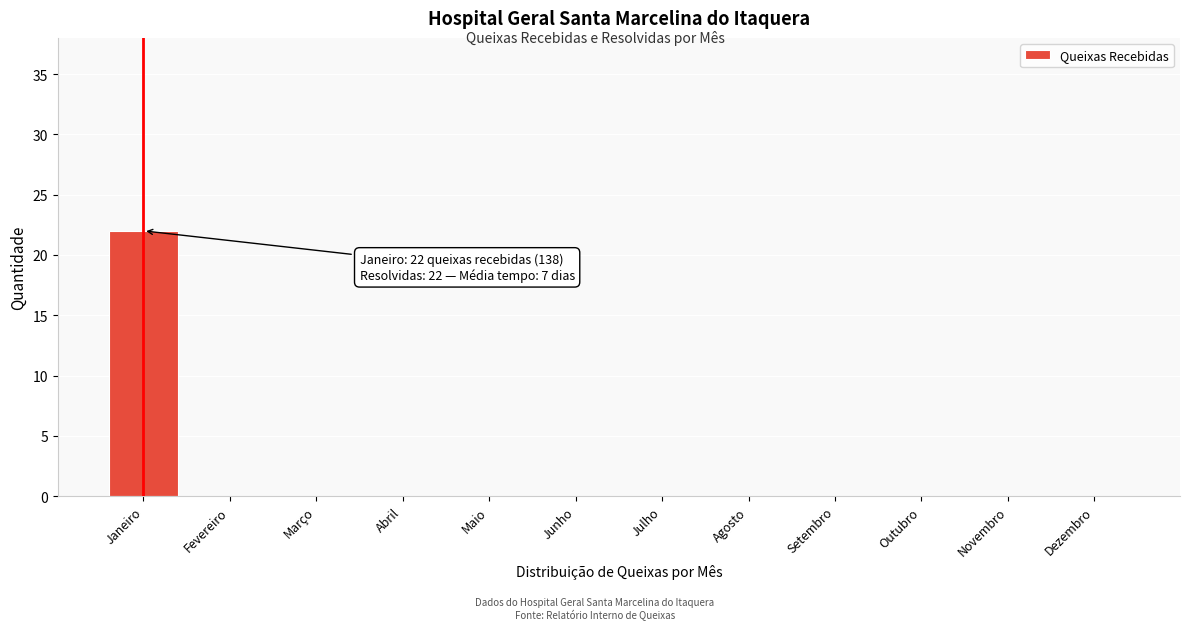

Reading left to right, list all the values displayed in this chart.

Janeiro=22	Fevereiro=0	Março=0	Abril=0	Maio=0	Junho=0	Julho=0	Agosto=0	Setembro=0	Outubro=0	Novembro=0	Dezembro=0